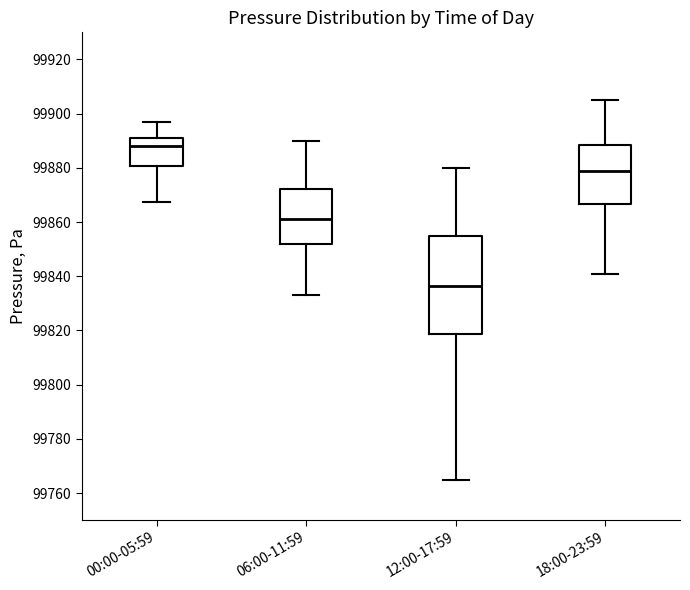

Reading left to right, transcribe this box plot: for each box, give where its median line is, the range the box spans, and where its two whiskers end, as read against the y-axis. The values are not printed on the chart, so give them approximately, as read against the axis.

00:00-05:59: median 99888, box 99880 to 99892, whiskers 99868 to 99896
06:00-11:59: median 99862, box 99852 to 99872, whiskers 99834 to 99890
12:00-17:59: median 99836, box 99818 to 99856, whiskers 99766 to 99880
18:00-23:59: median 99880, box 99866 to 99888, whiskers 99842 to 99906